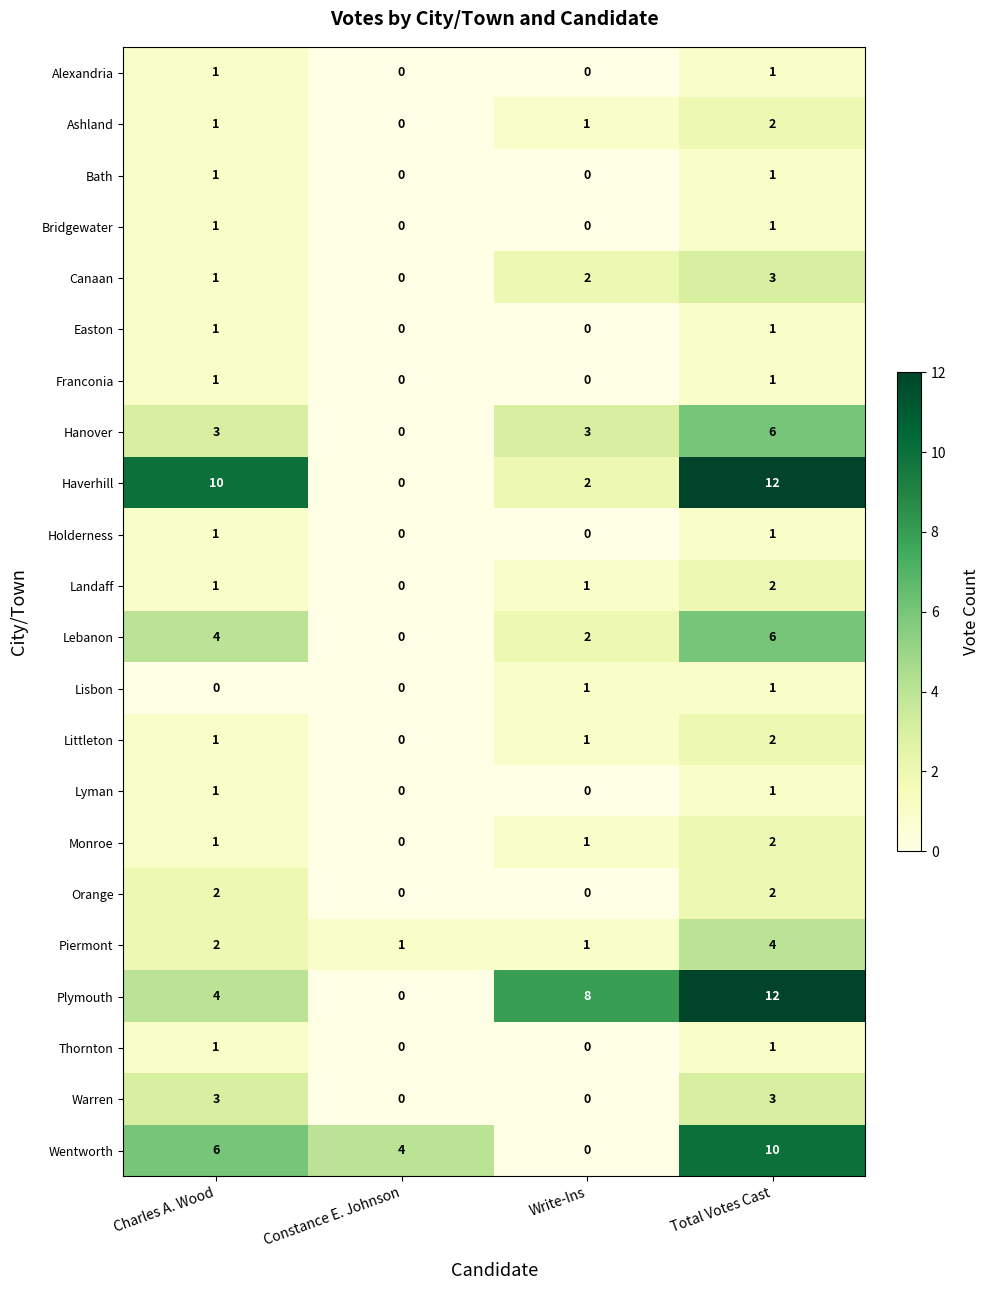

At which category is the sum across all series the highest?

Total Votes Cast